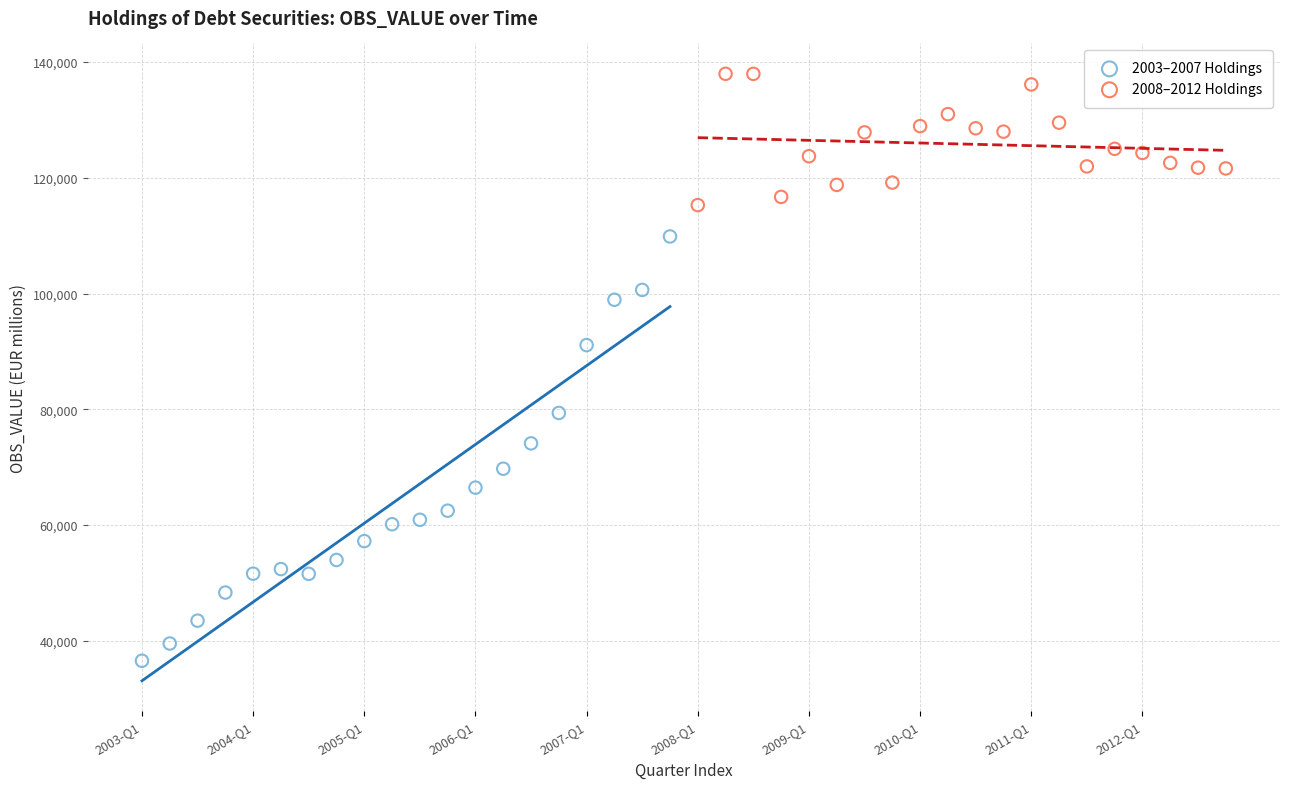

Which series contains the lowest Y value?

2003–2007 Holdings